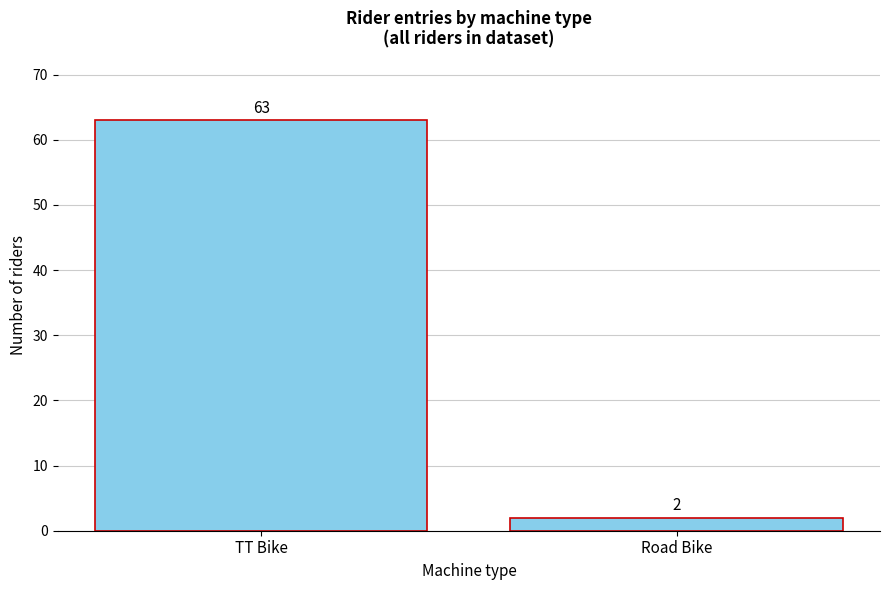

Reading left to right, transcribe all the data shown in this chart.

TT Bike=63	Road Bike=2